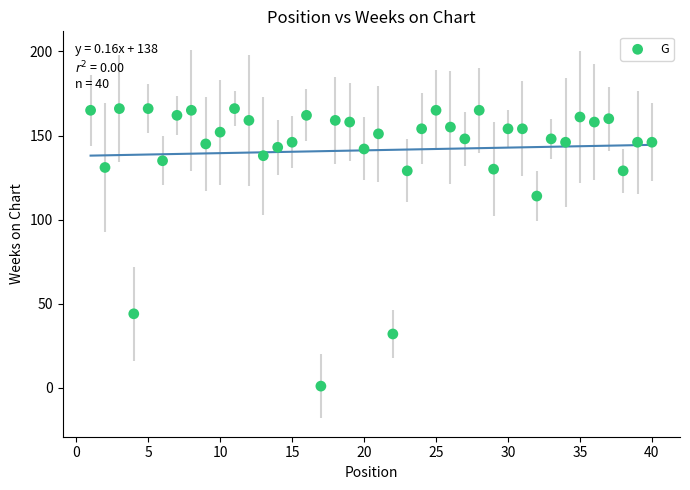

What is the range of Y values (max minus min)?

165